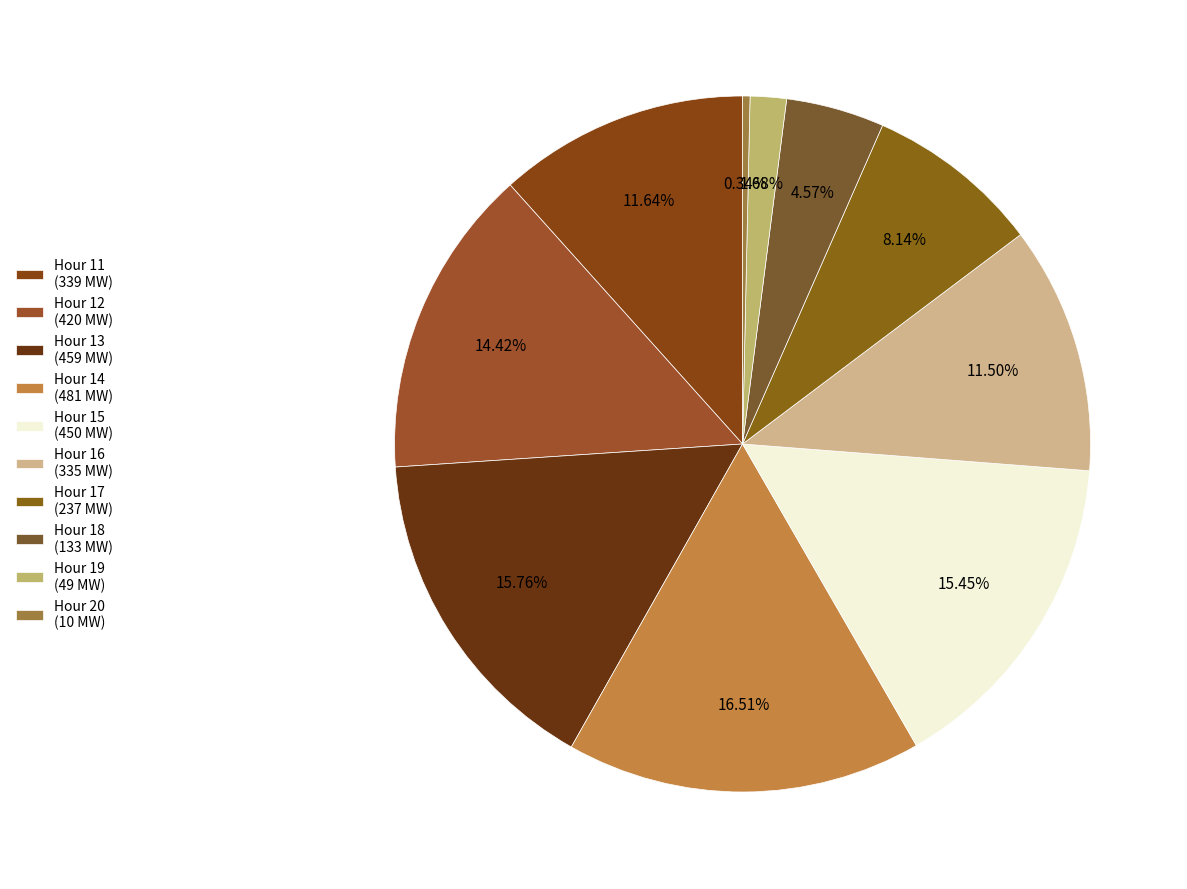

Count the number of slices in the pie.

10